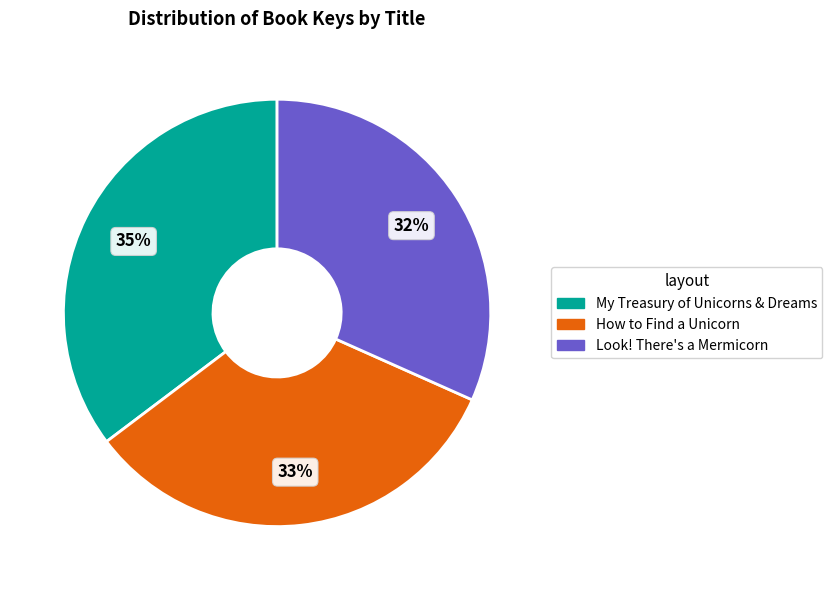

Rank the categories by value from lowest to highest.

Look! There's a Mermicorn, How to Find a Unicorn, My Treasury of Unicorns & Dreams